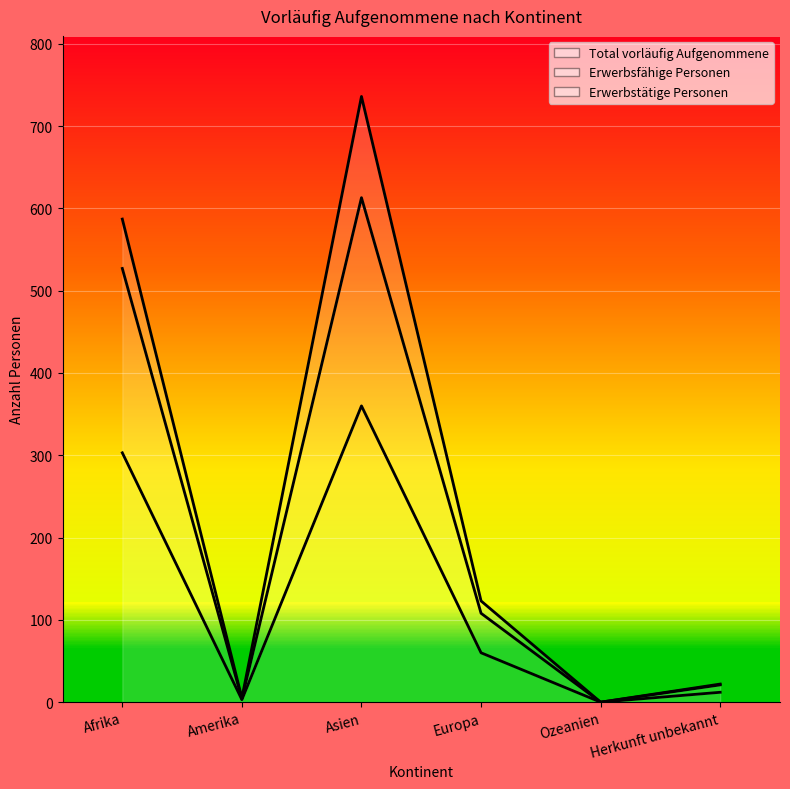

What is the maximum value for Total vorläufig Aufgenommene?

360